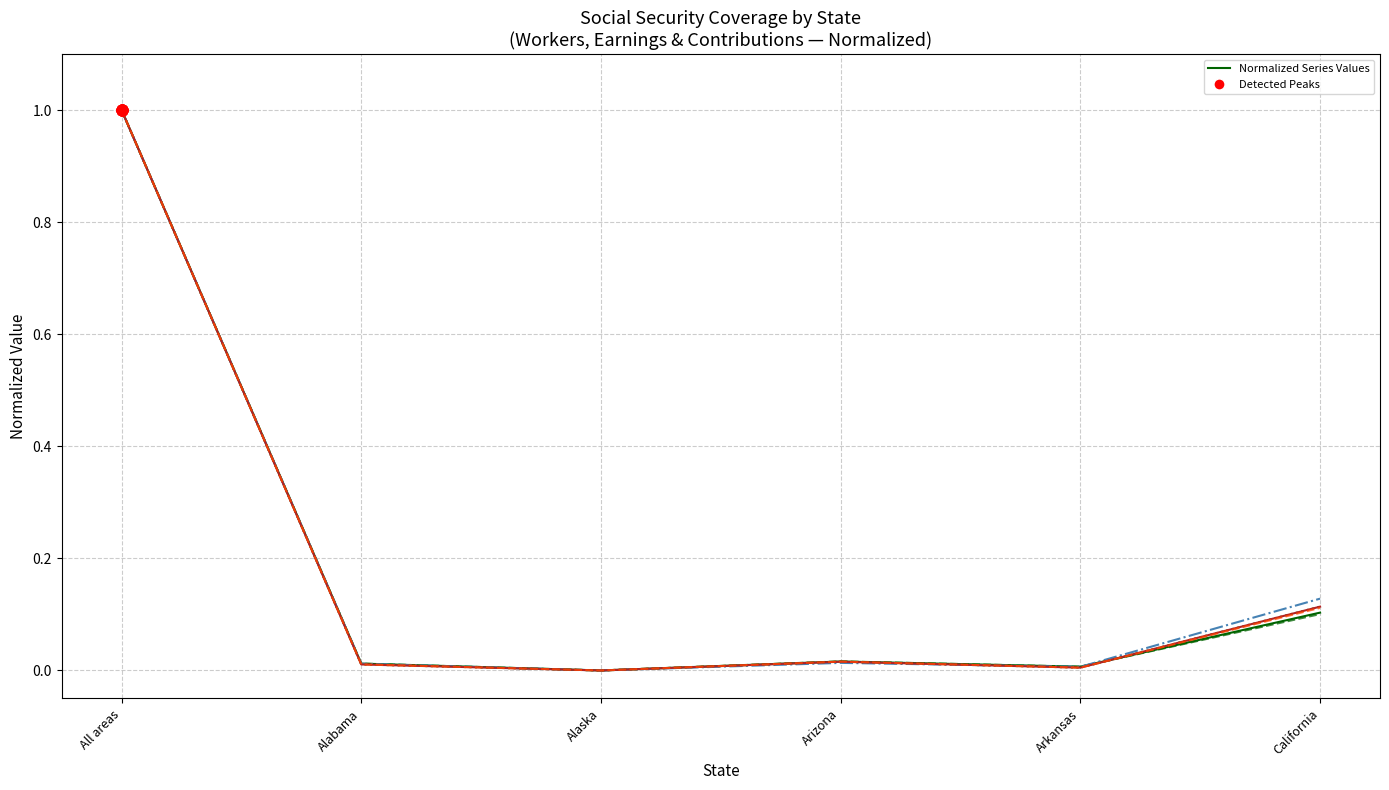

Which category has the highest value across all series?

All areas